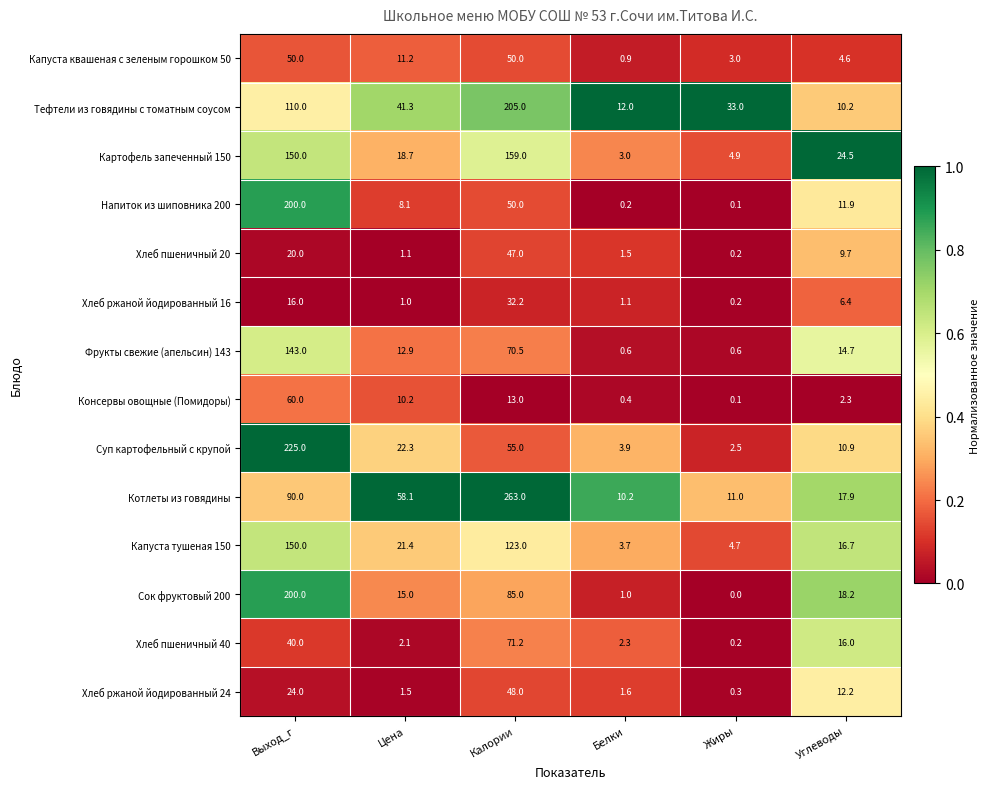

Which category has the highest value across all series?

Калории